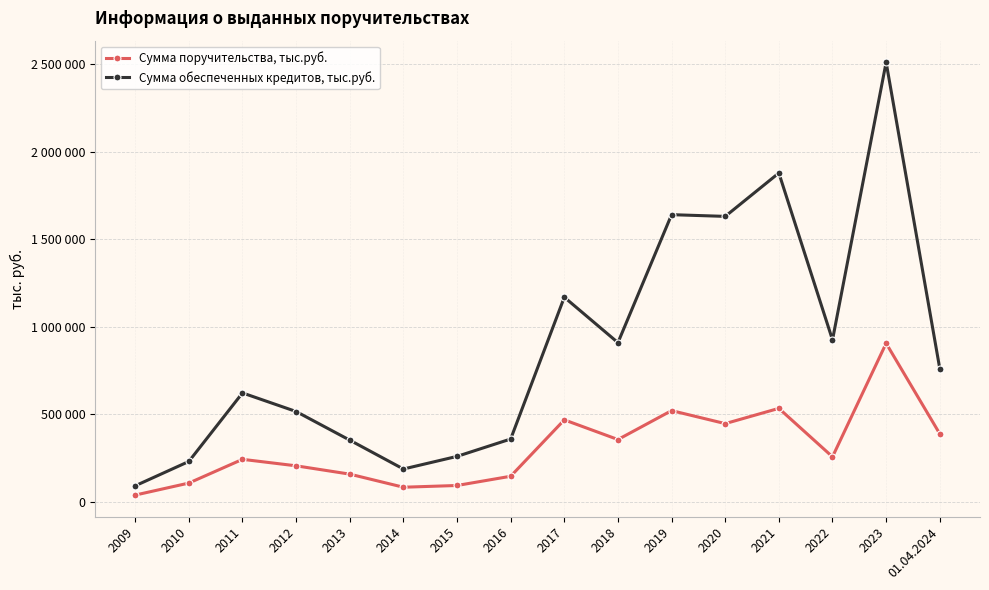

Reading left to right, transcribe all the data shown in this chart.

Сумма поручительства, тыс.руб.: 2009=38930.0	2010=107500.6	2011=243070.3	2012=206040.8	2013=158555.8	2014=83764.5	2015=93696.5	2016=146425.1	2017=468545.7	2018=356146.2	2019=521357.1	2020=447111.4	2021=534212.6	2022=257527.1	2023=905697.4	01.04.2024=388853.5
Сумма обеспеченных кредитов, тыс.руб.: 2009=91908.0	2010=230878.5	2011=622353.3	2012=516186.0	2013=352653.0	2014=187790.0	2015=259900.9	2016=359101.5	2017=1169100.9	2018=909590.4	2019=1640525.8	2020=1630685.3	2021=1878469.3	2022=925191.6	2023=2510751.1	01.04.2024=761313.4